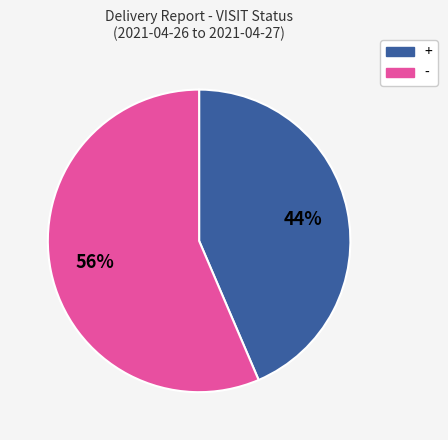

To the nearest percent, what is the average slice percentage?

50%